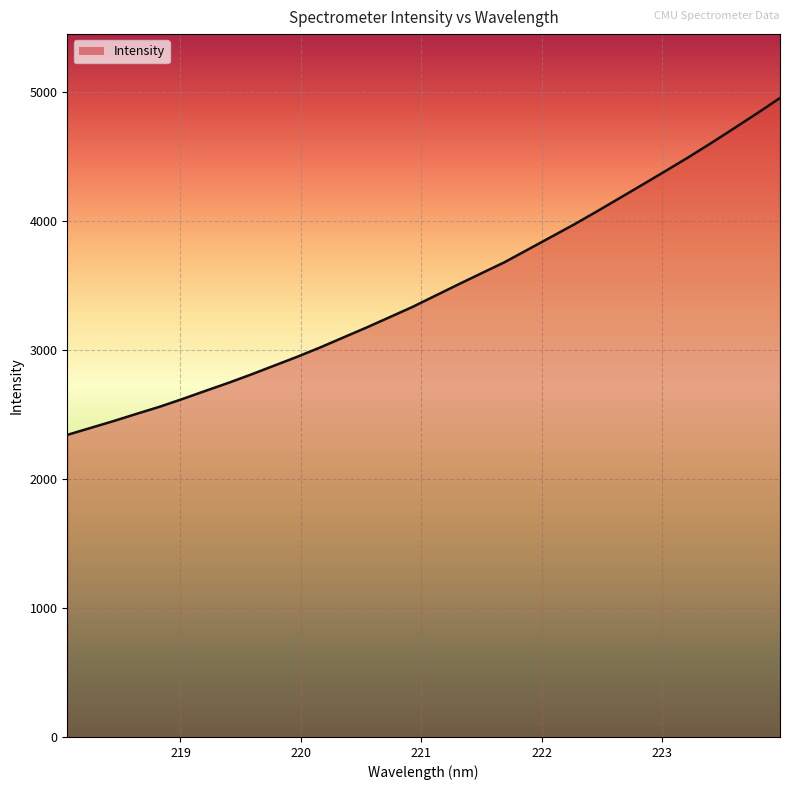

What is the greatest value displayed?

4952.1